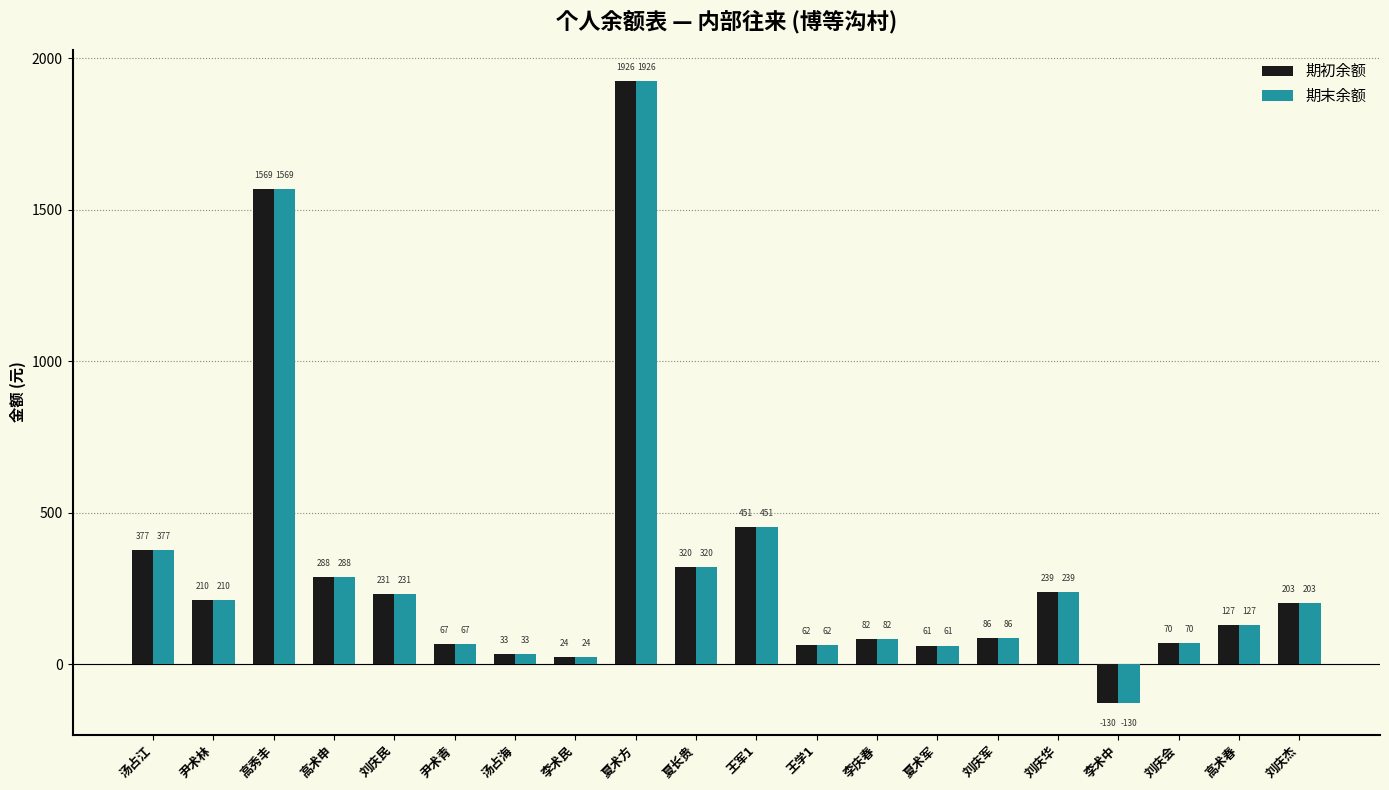

The 期初余额 series shows 61.1 at 夏术军. True or false?

True